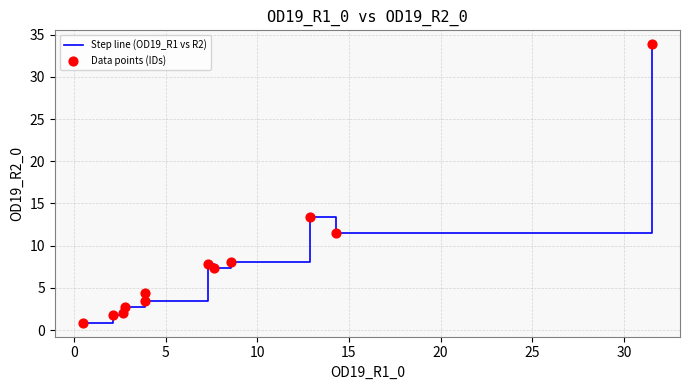

What is the minimum value shown in the chart?

0.9